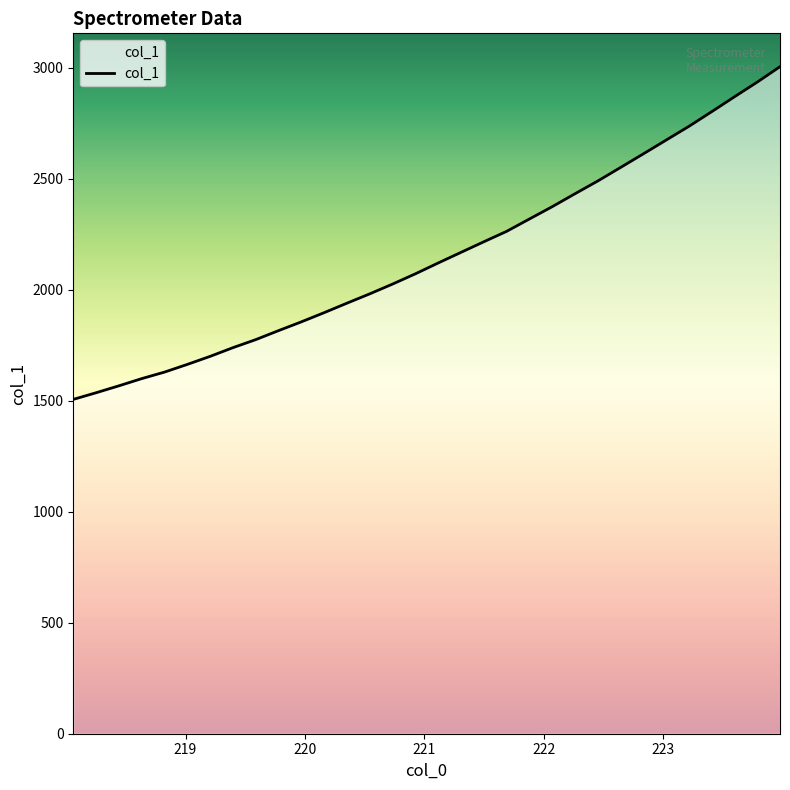

Reading left to right, transcribe all the data shown in this chart.

1506.5	1536.5	1567.7	1600.2	1629.6	1664.3	1700.5	1739.8	1776.0	1816.6	1856.2	1897.5	1940.3	1982.4	2026.4	2072.6	2121.4	2169.2	2216.9	2263.8	2319.5	2374.9	2433.3	2490.7	2551.7	2613.0	2675.0	2737.0	2802.9	2870.1	2936.2	3005.8